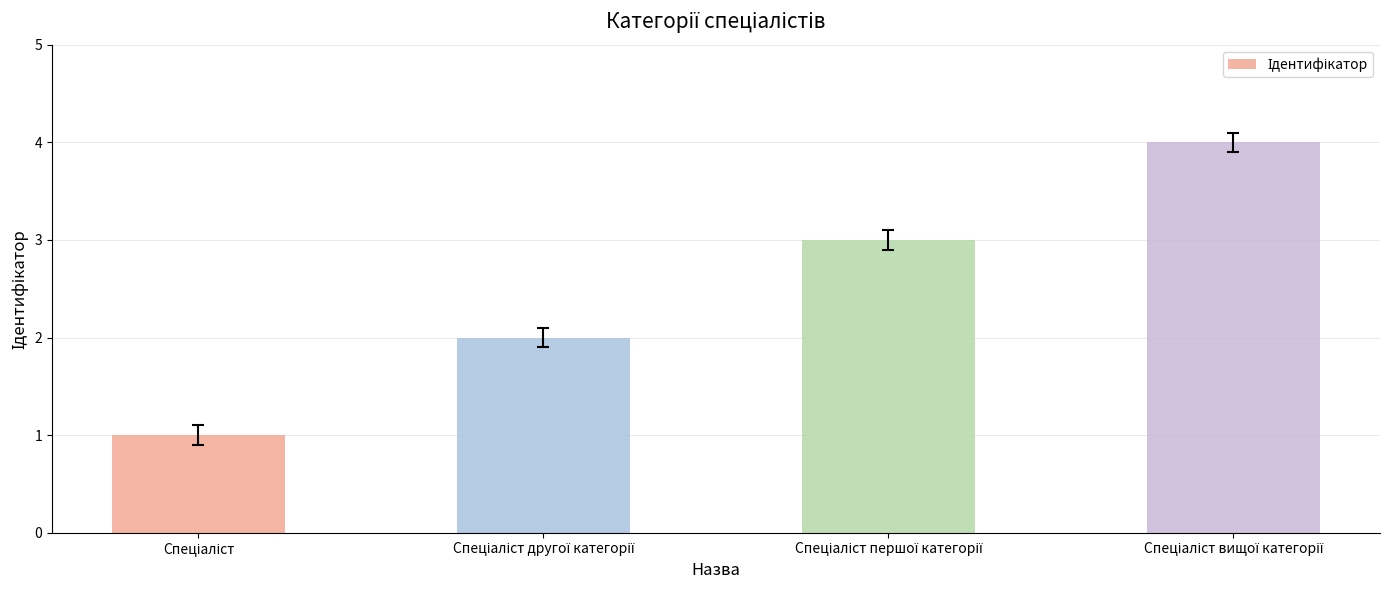

What is the minimum value shown in the chart?

1